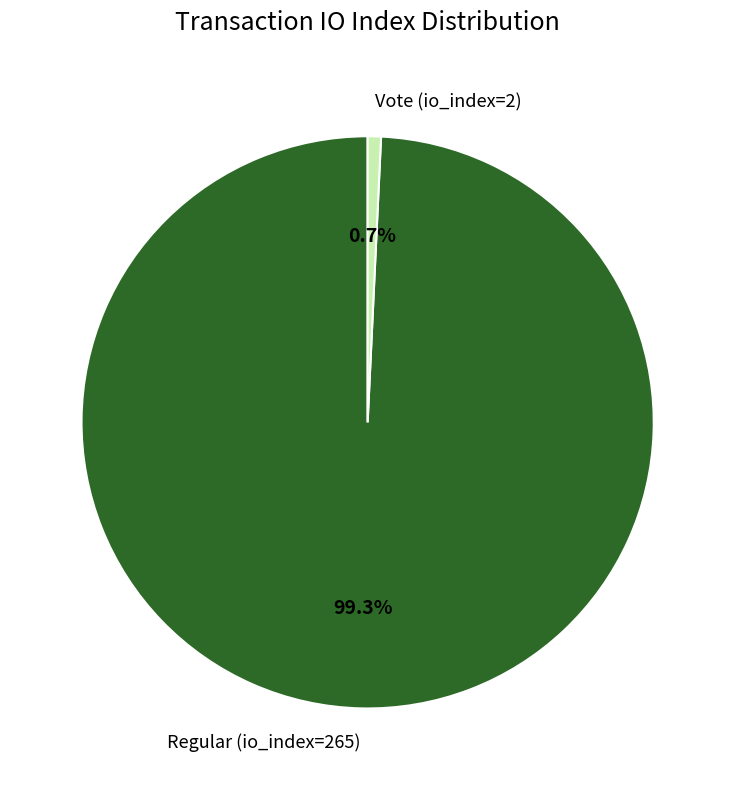

To the nearest percent, what percentage of the pie is Vote (io_index=2)?

1%